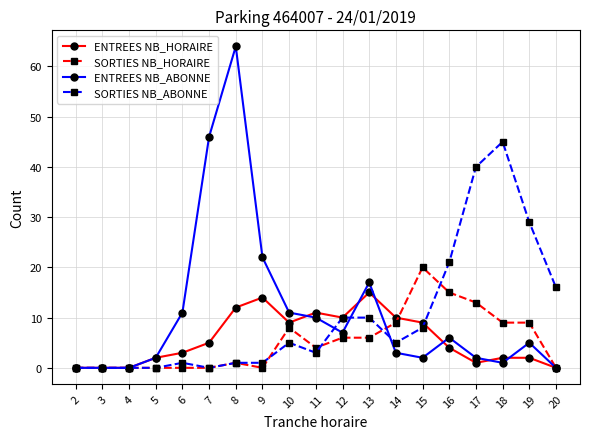

The value of SORTIES NB_ABONNE at 10 is 9. True or false?

False